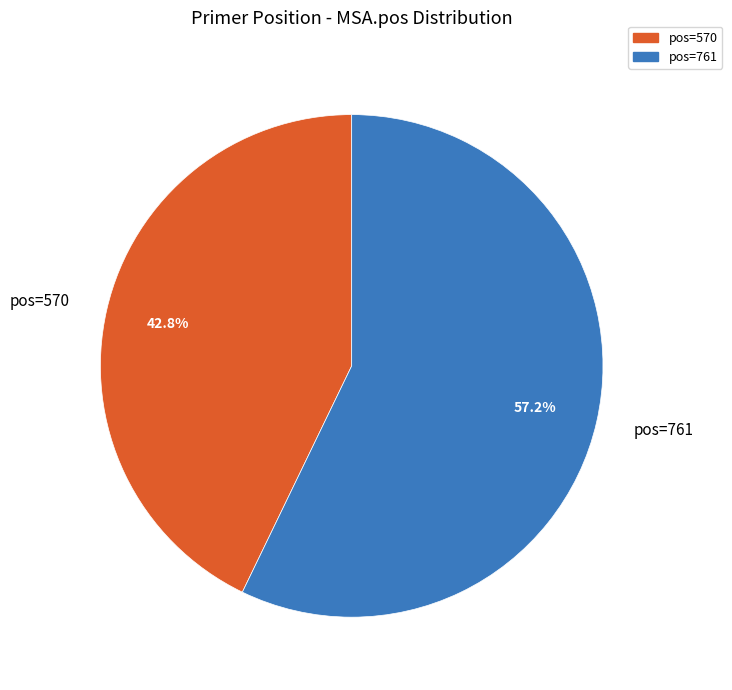

What percentage is the pos=761 slice, to the nearest percent?

57%